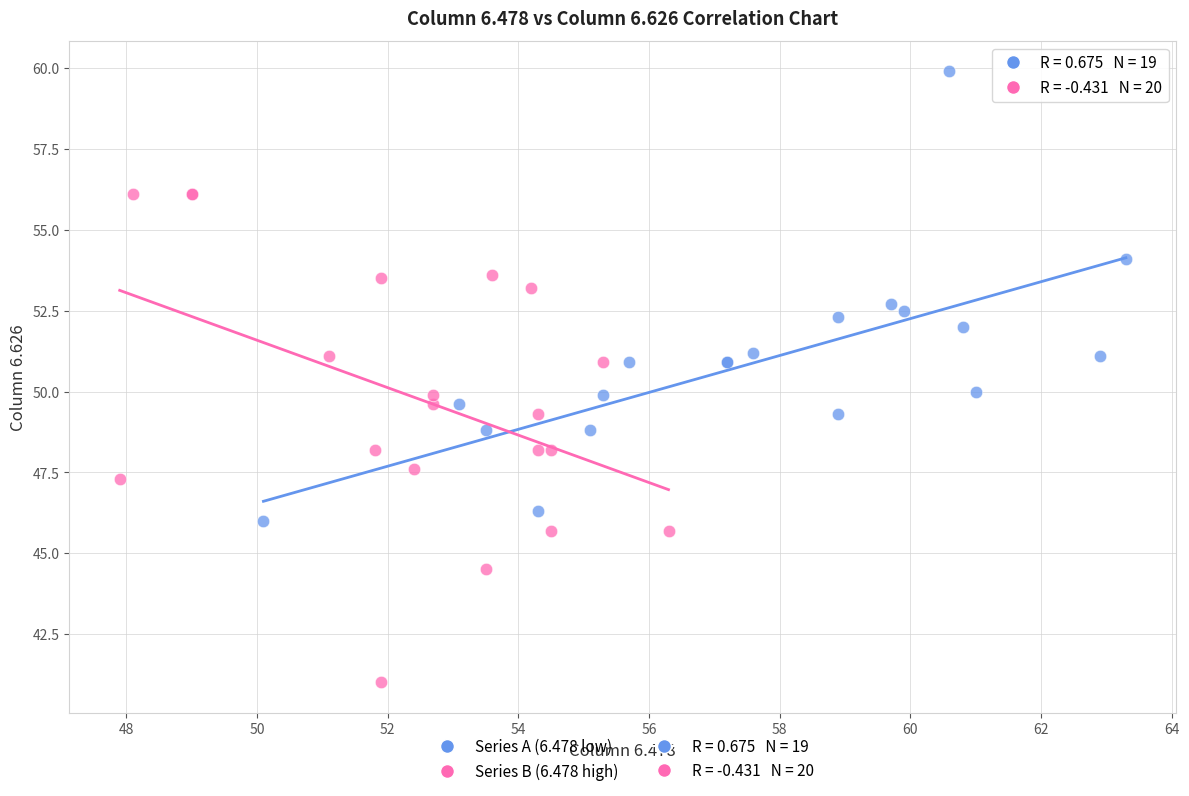

Which series contains the highest Y value?

Series A (6.478 low)